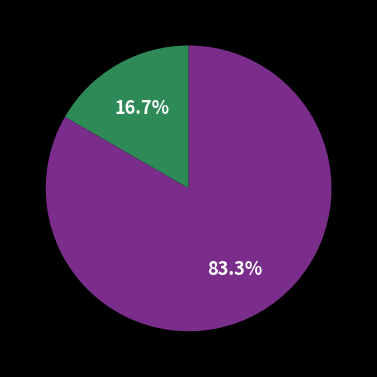

Does any single category account for the majority?

Yes